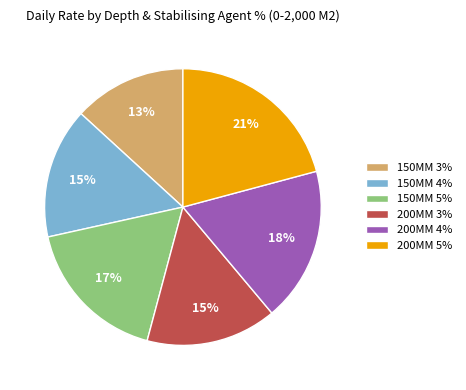

To the nearest percent, what is the average slice percentage?

17%